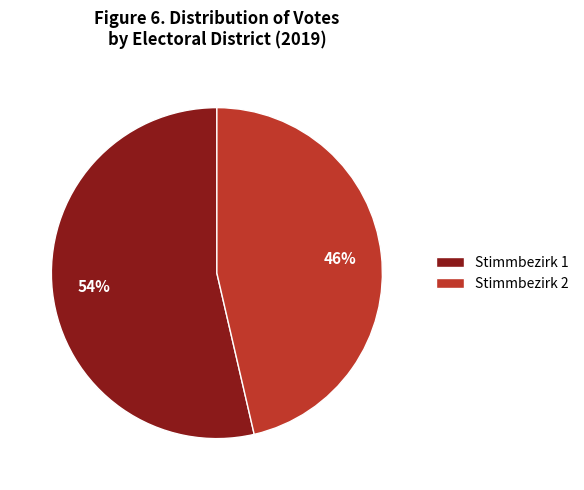

Which category accounts for the majority?

Stimmbezirk 1